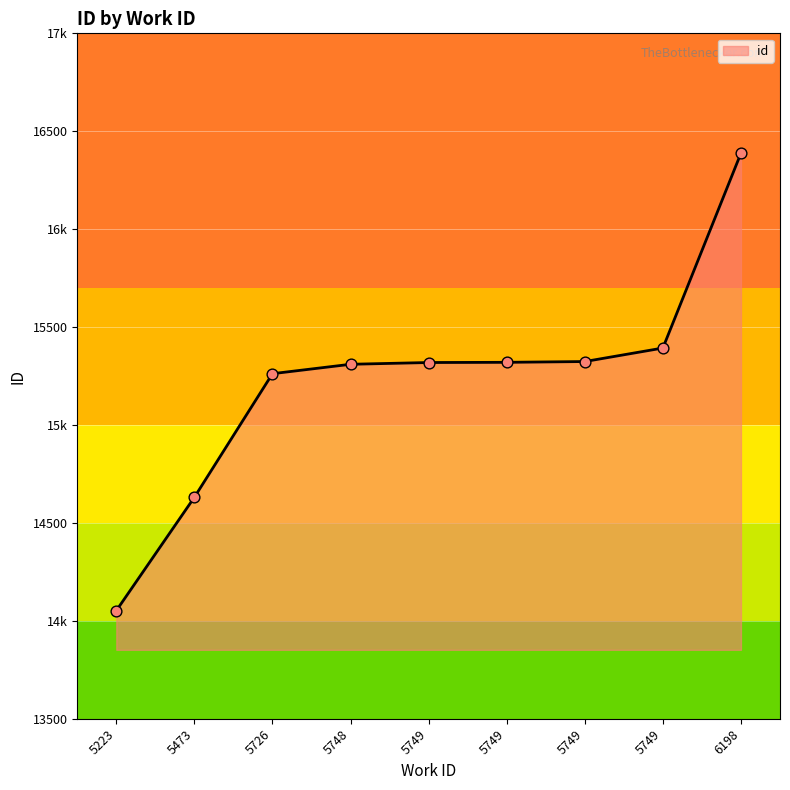

Which has a higher value, 5726 or 6198?

6198